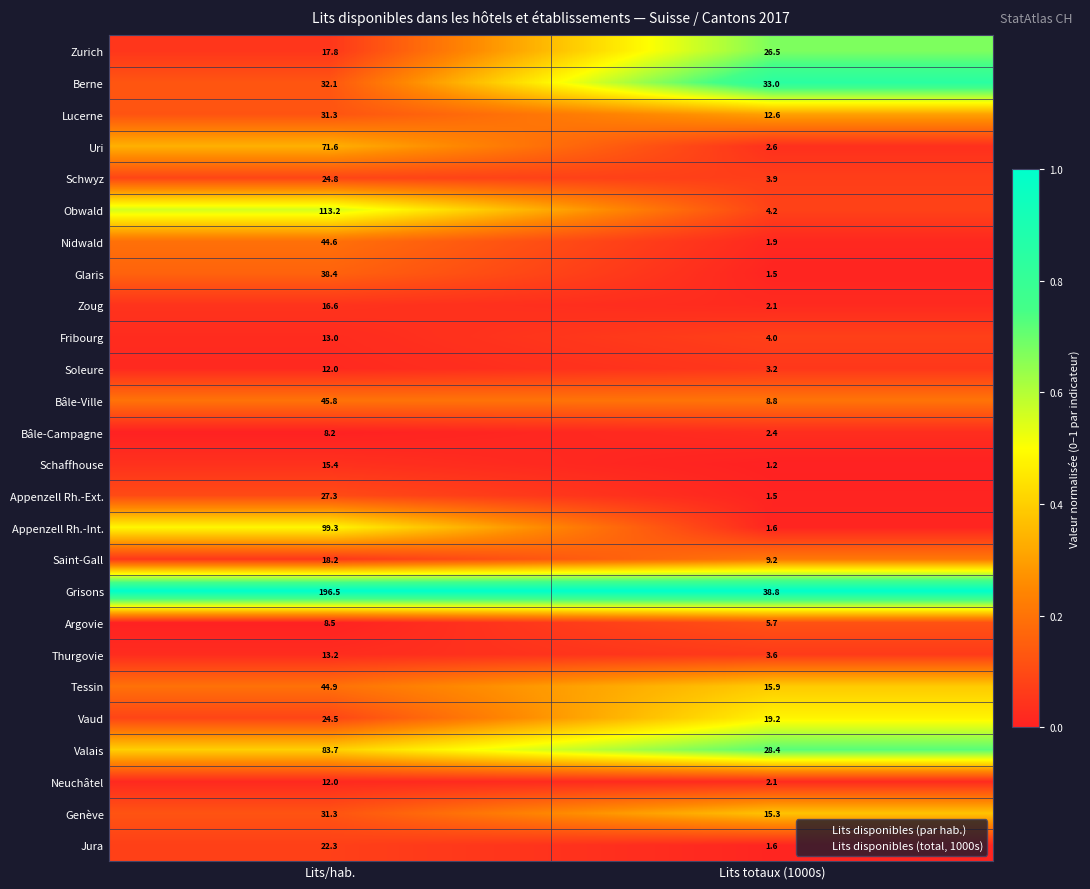

At which category does the chart reach its peak across all series?

Lits/hab.